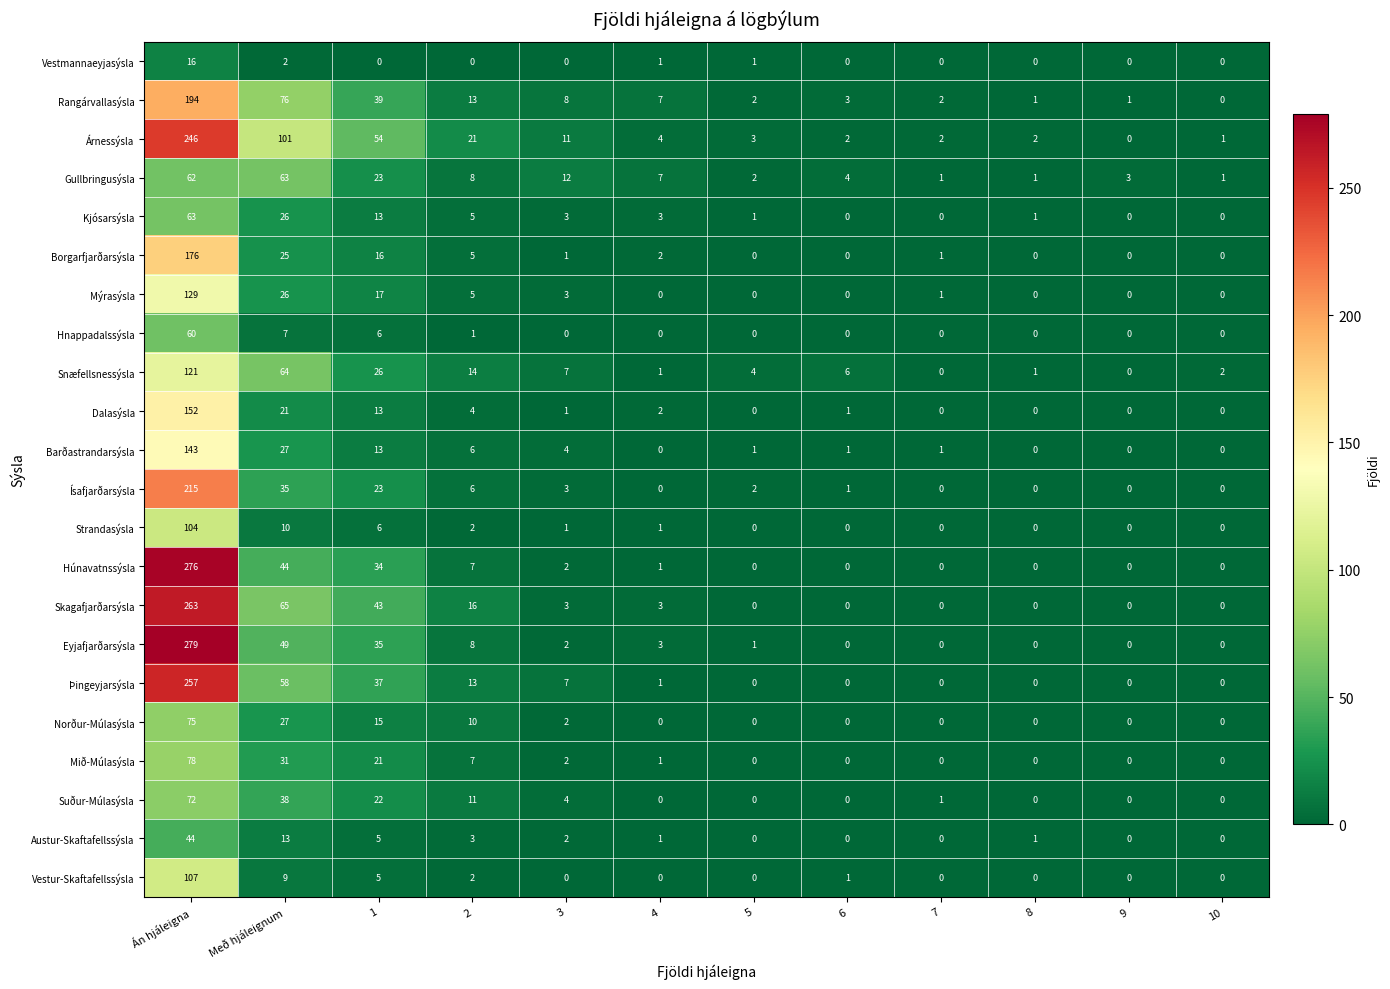

What is the sum of the Skagafjarðarsýsla values at Án hjáleigna and 4?

266